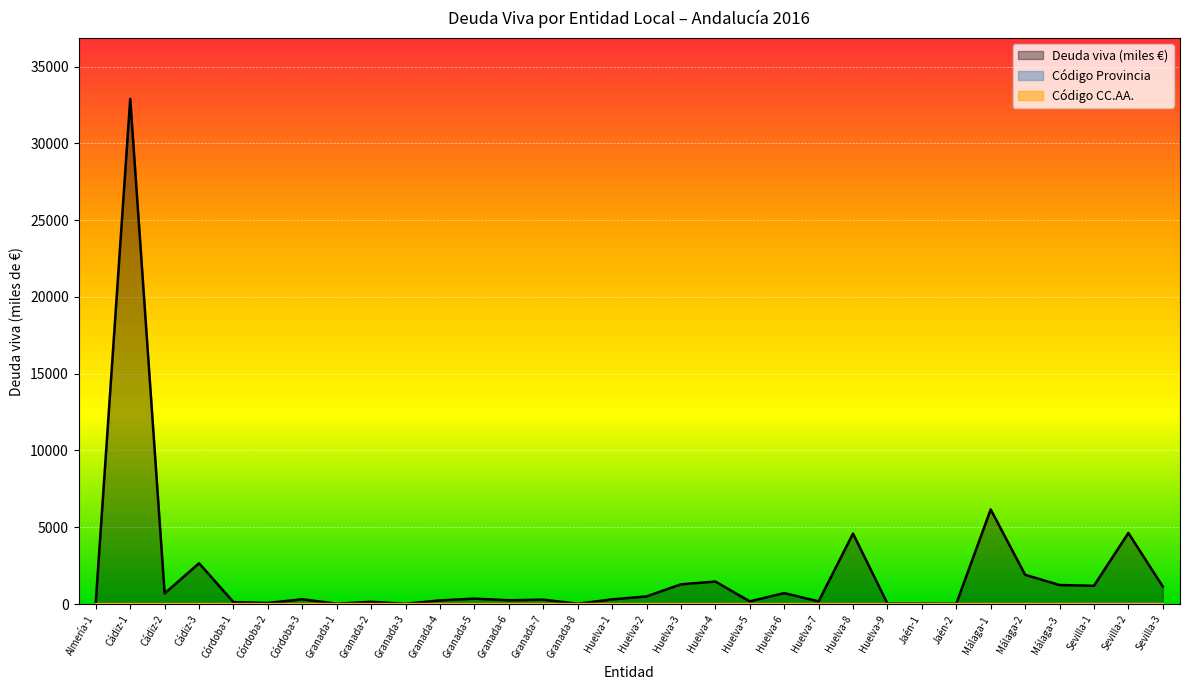

Where is Deuda viva (miles €) nearest to the value 16458?

Málaga-1